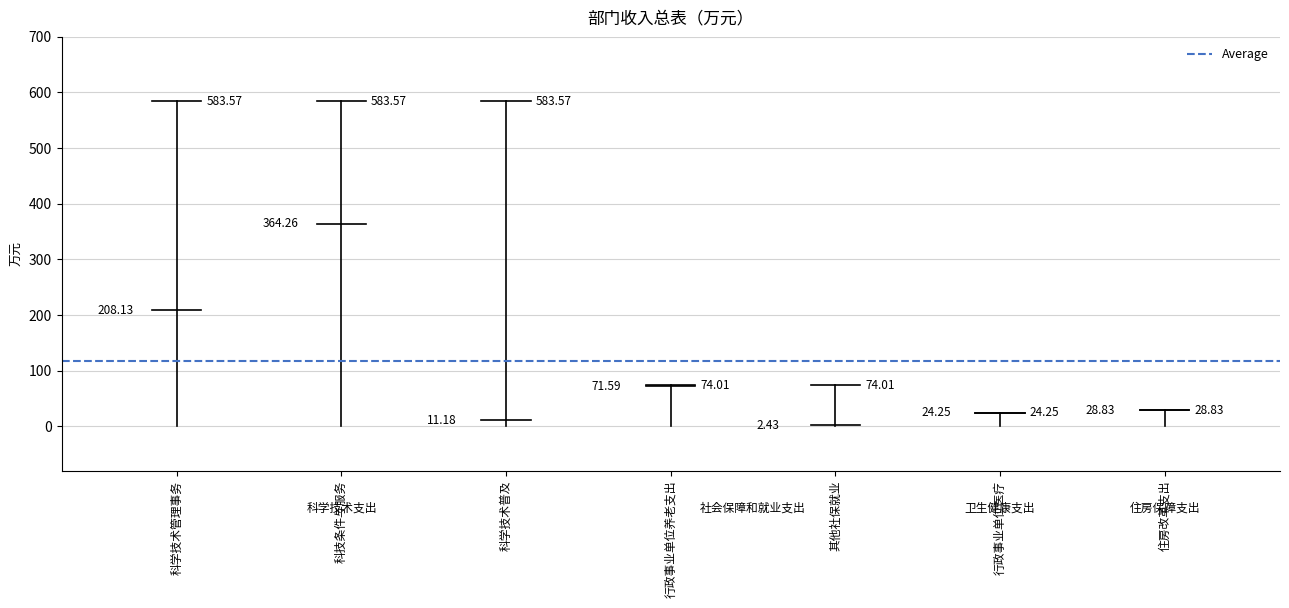

At which label does 总计 first exceed 74?

科学技术支出